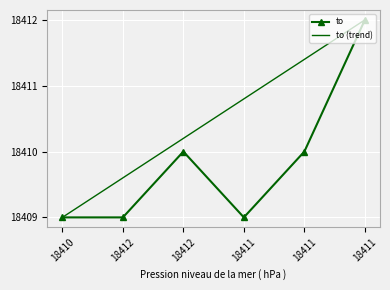

Which has a higher value, 18410 or 18412?

18410